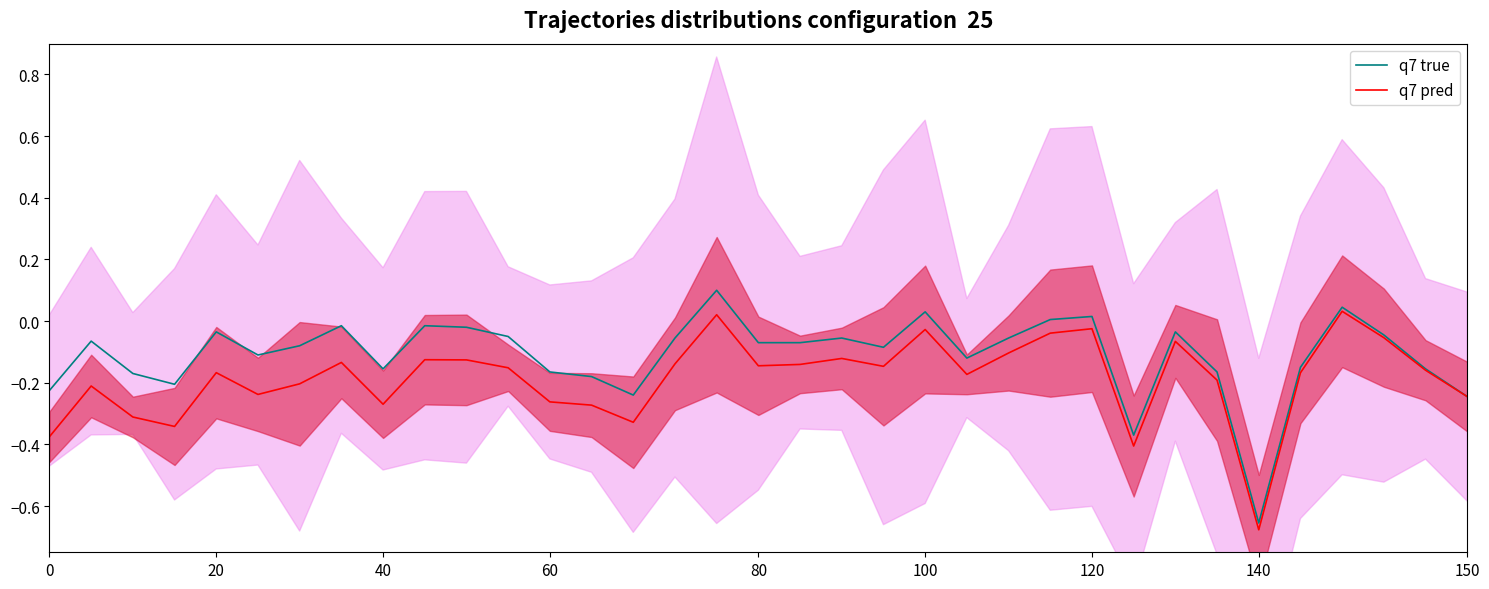

How many data points in q7 true are less than 0?

30